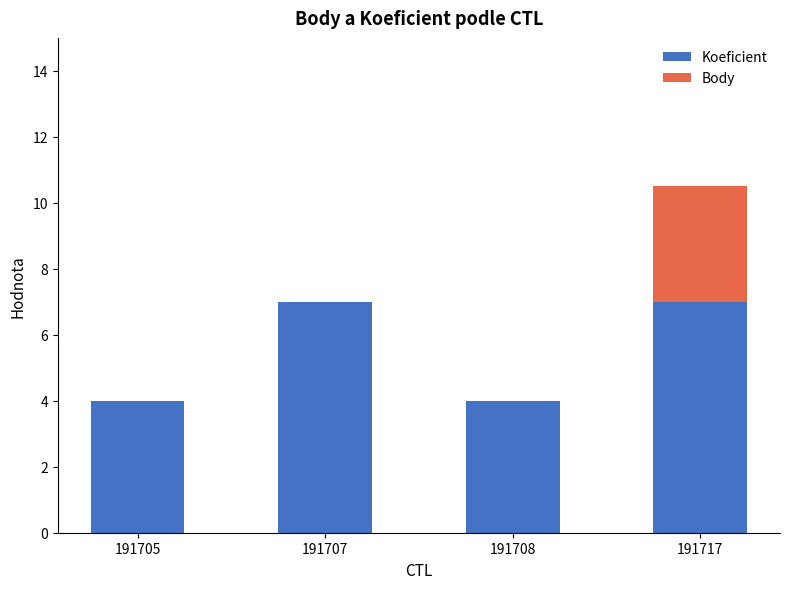

The Koeficient series shows 9.7 at 191707. True or false?

False